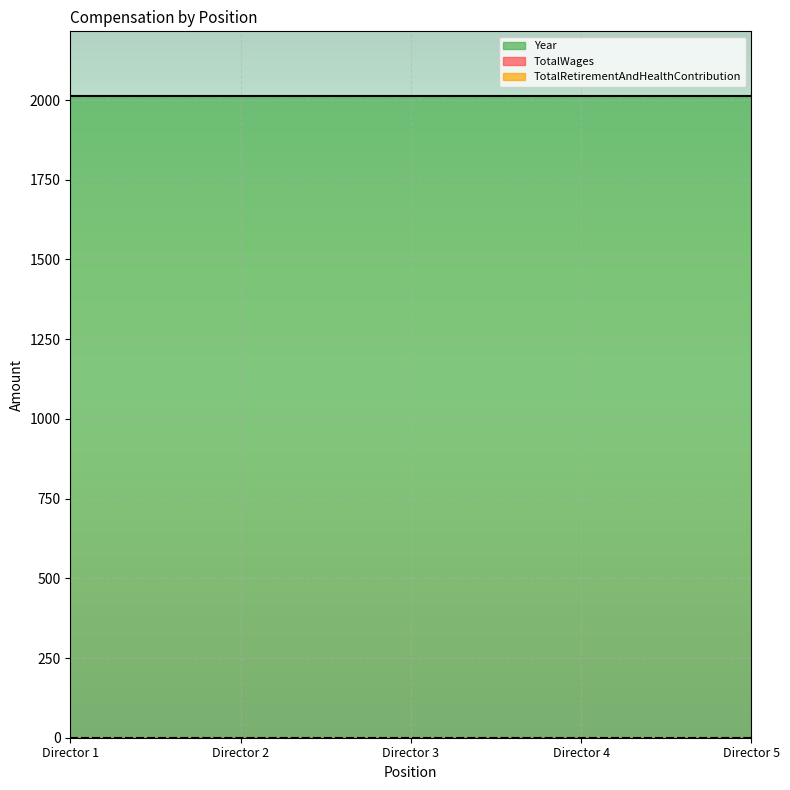

Which series has the largest range (max minus min)?

TotalWages